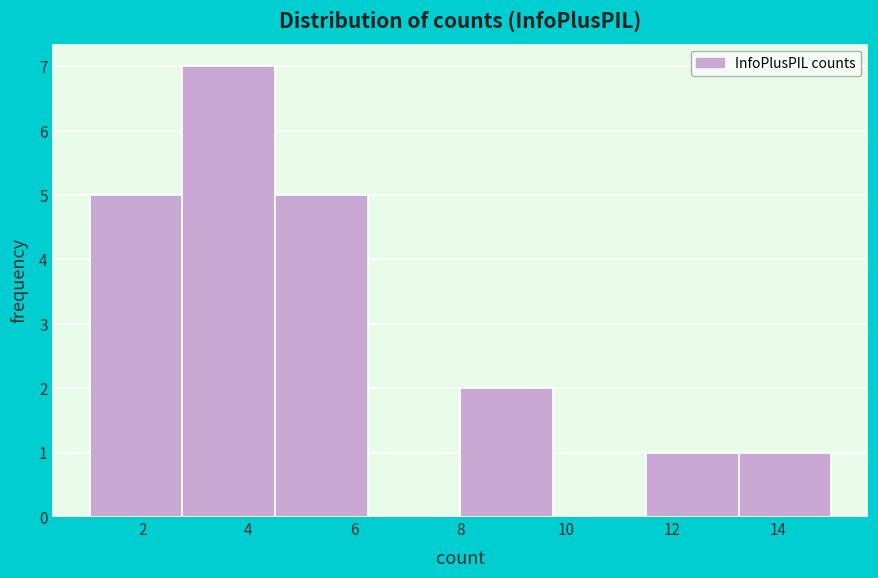

Over which range of the x-axis is the bar tallest?

2.75 to 4.50